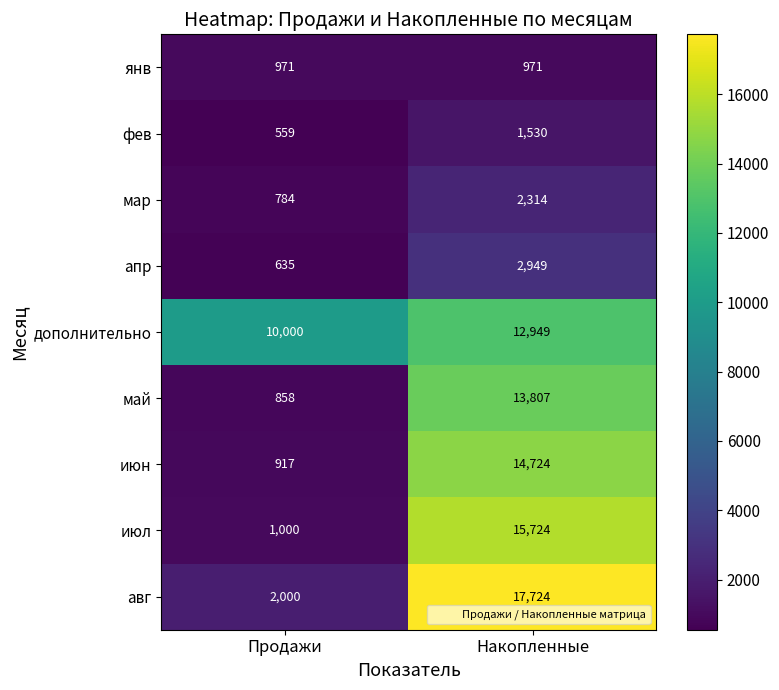

What is the difference between the апр values at Продажи and Накопленные?

2314